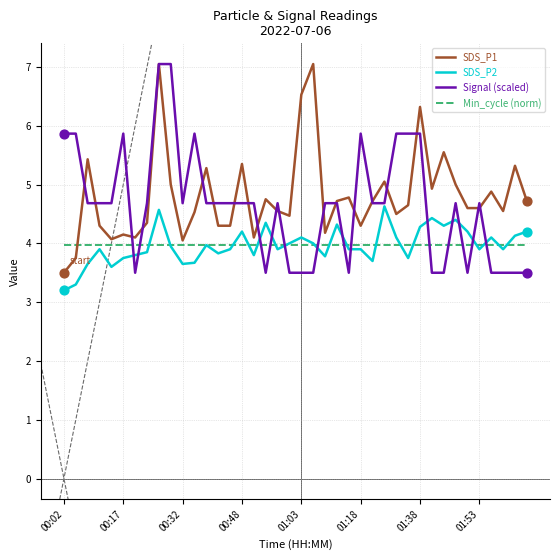

True or false: SDS_P1 and SDS_P2 intersect in this chart.

False